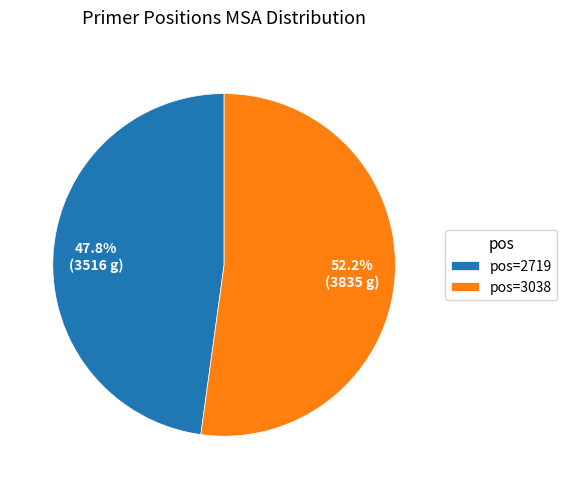

Count the number of slices in the pie.

2